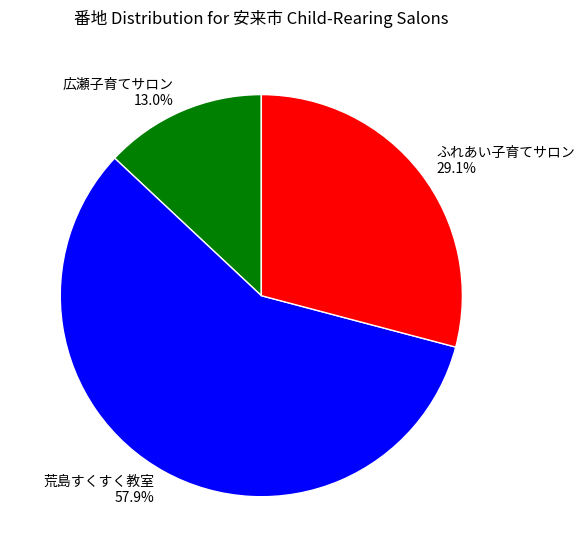

Between 広瀬子育てサロン and 荒島すくすく教室, which is larger?

荒島すくすく教室